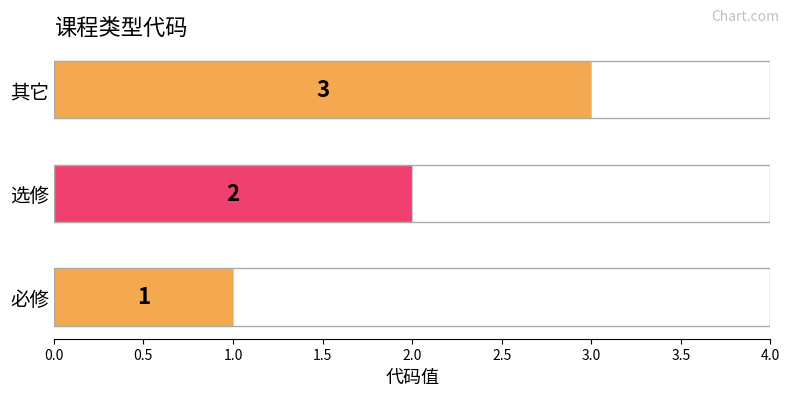

What is the average value?

2